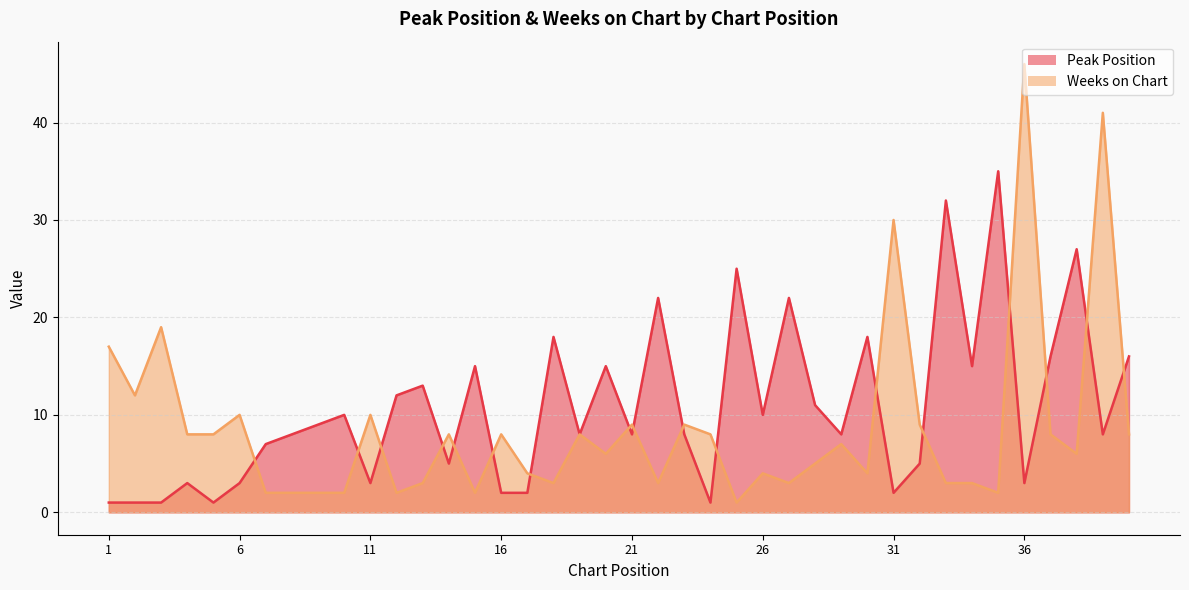

Reading right to left, extract all data points from this chart.

Peak Position: 16	8	27	16	3	35	15	32	5	2	18	8	11	22	10	25	1	8	22	8	15	8	18	2	2	15	5	13	12	3	10	9	8	7	3	1	3	1	1	1
Weeks on Chart: 8	41	6	8	46	2	3	3	9	30	4	7	5	3	4	1	8	9	3	9	6	8	3	4	8	2	8	3	2	10	2	2	2	2	10	8	8	19	12	17